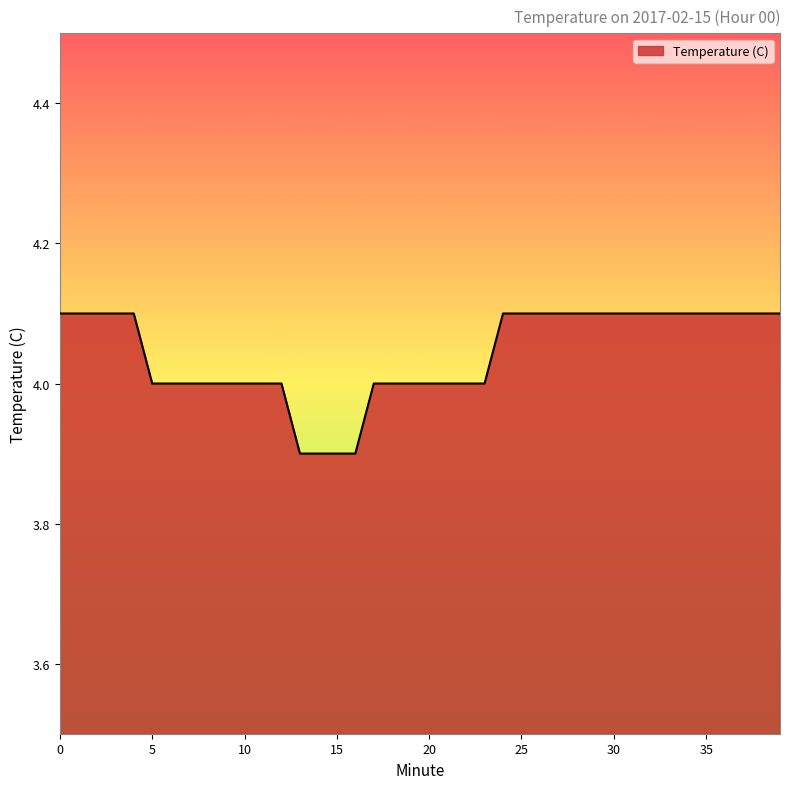

What is the minimum value shown in the chart?

3.9